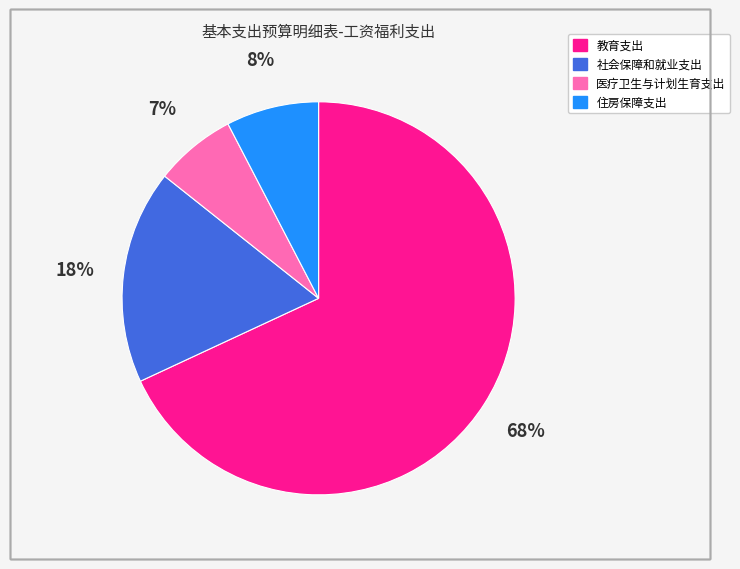

True or false: 社会保障和就业支出 accounts for 26% of the total.

False